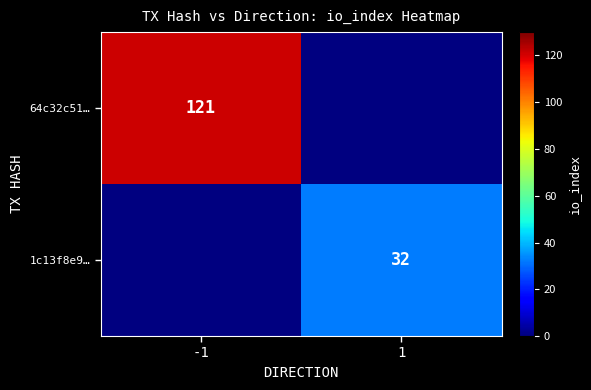

The value of 64c32c51… at -1 is 121. True or false?

True